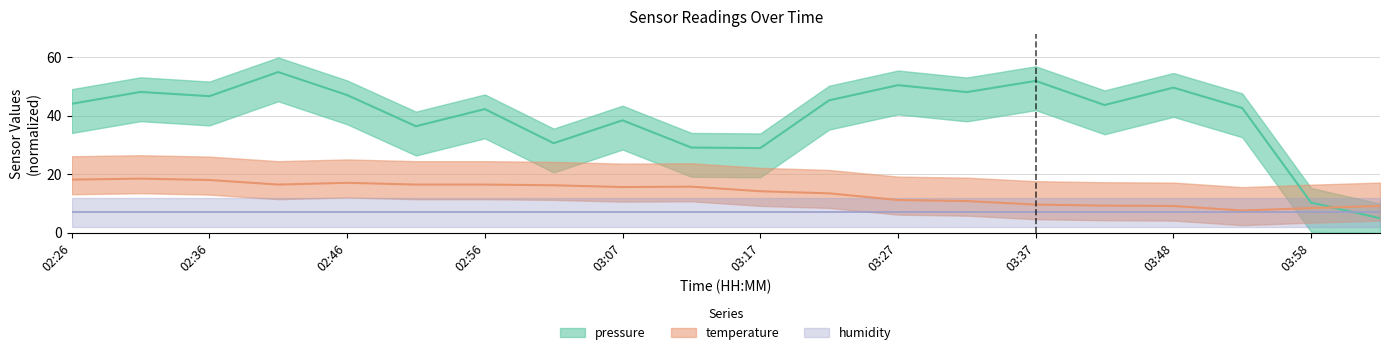

The value of pressure at 03:01 is 48.7. True or false?

False